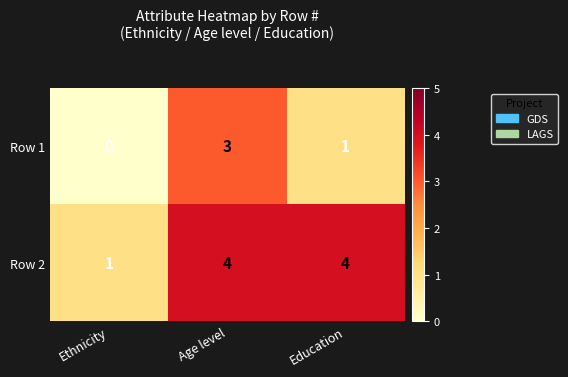

The value of Row 2 at Education is 4. True or false?

True